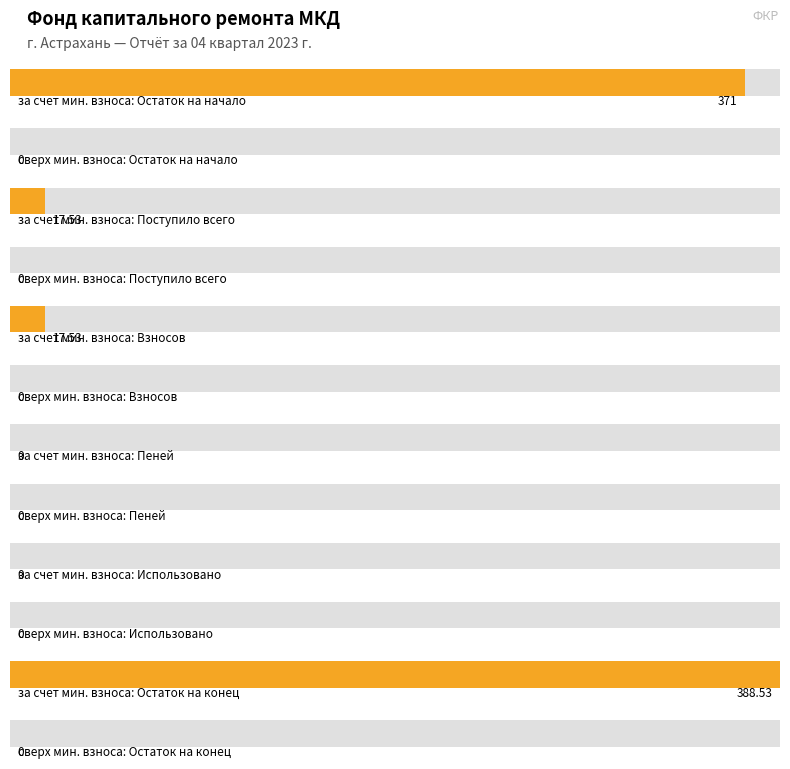

What is the difference between the maximum and second lowest values in the за счет минимального взноса series?

388.5